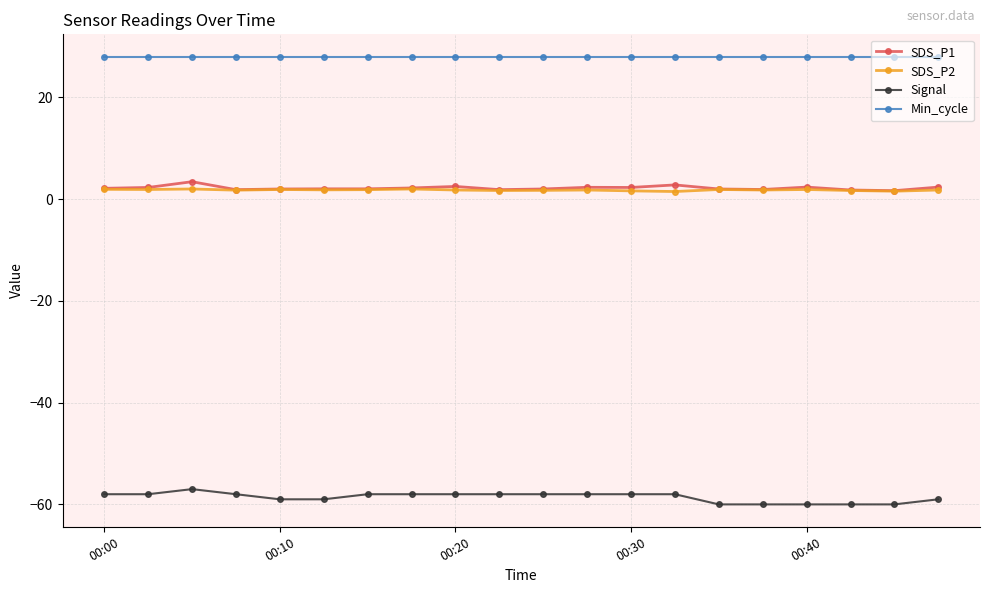

What is the minimum value for Min_cycle?

28.0